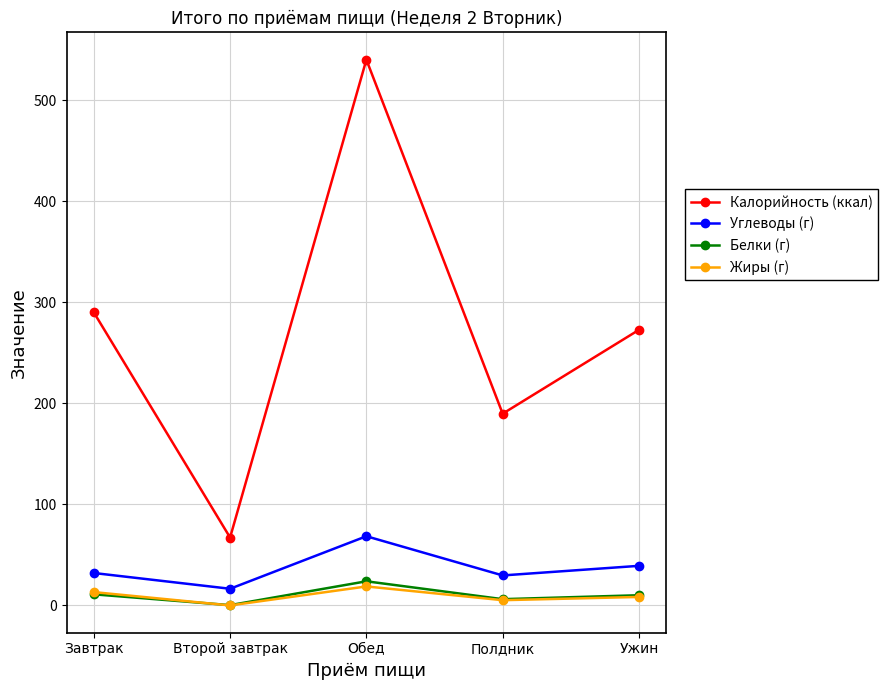

At which category does Белки (г) reach its first local peak?

Обед